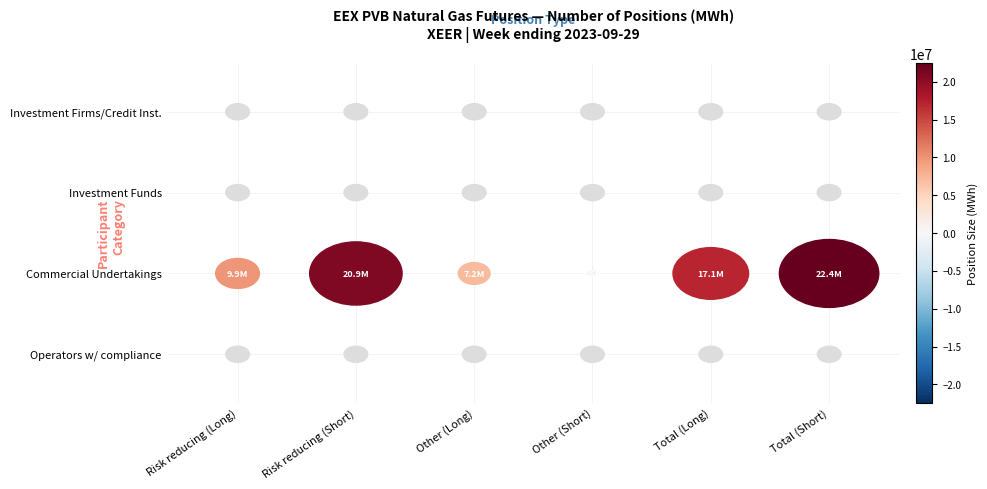

The Total (Short) series shows 0 at 0. True or false?

True